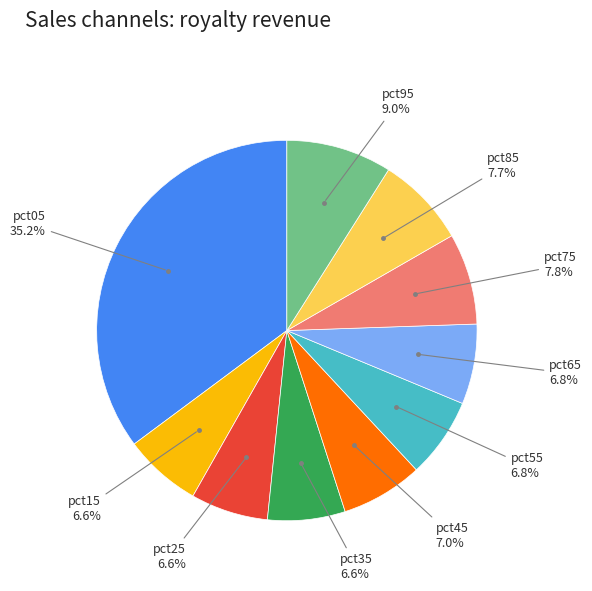

Does any single category account for the majority?

No